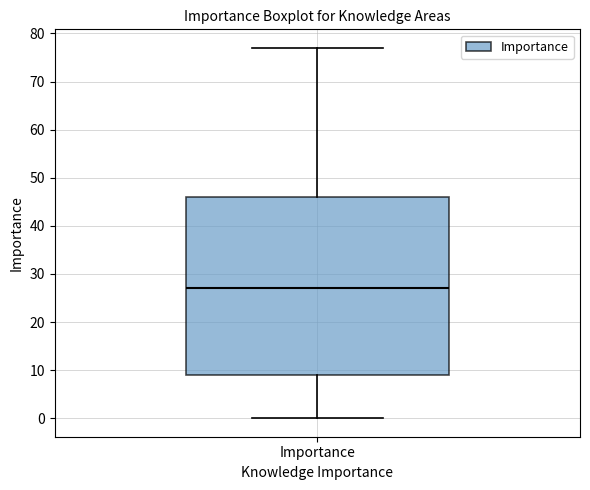

Where is the lower edge of the box for Importance on the y-axis? The values are not printed on the chart, so give them approximately, as read against the axis.

9